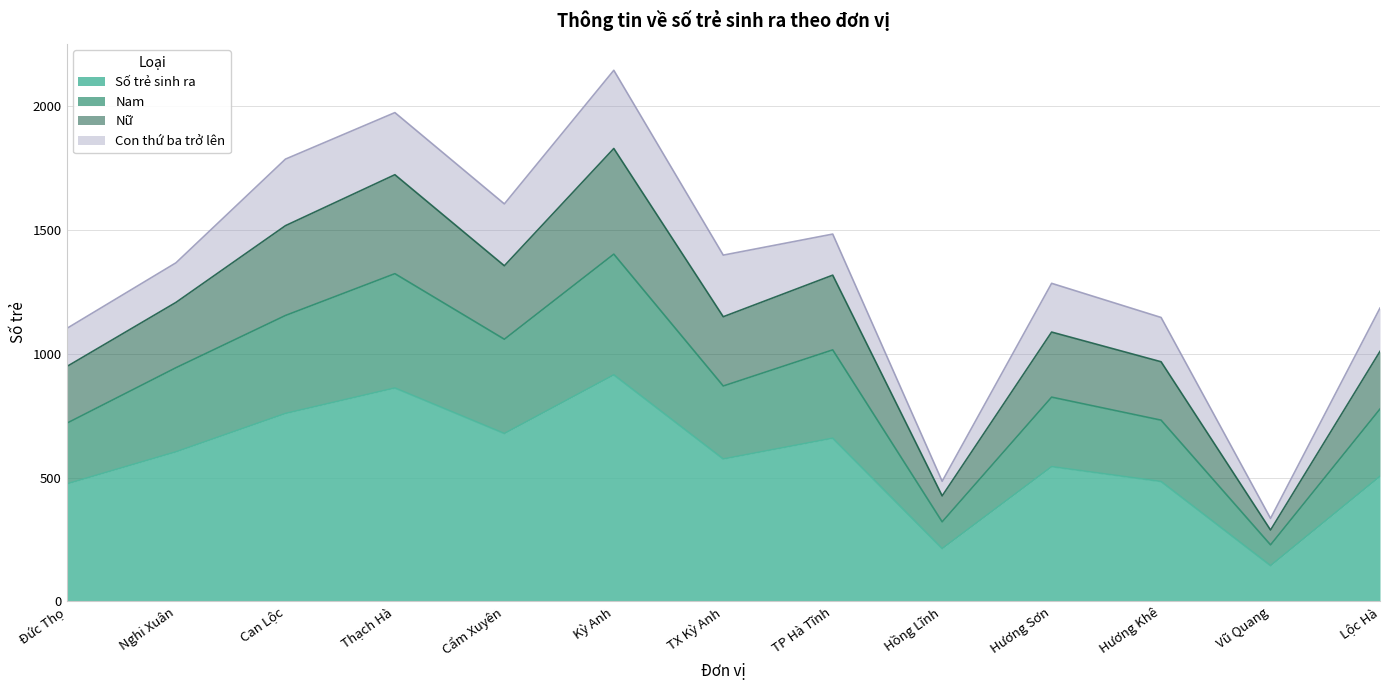

What is the label of the 7th point from the left?

TX Kỳ Anh